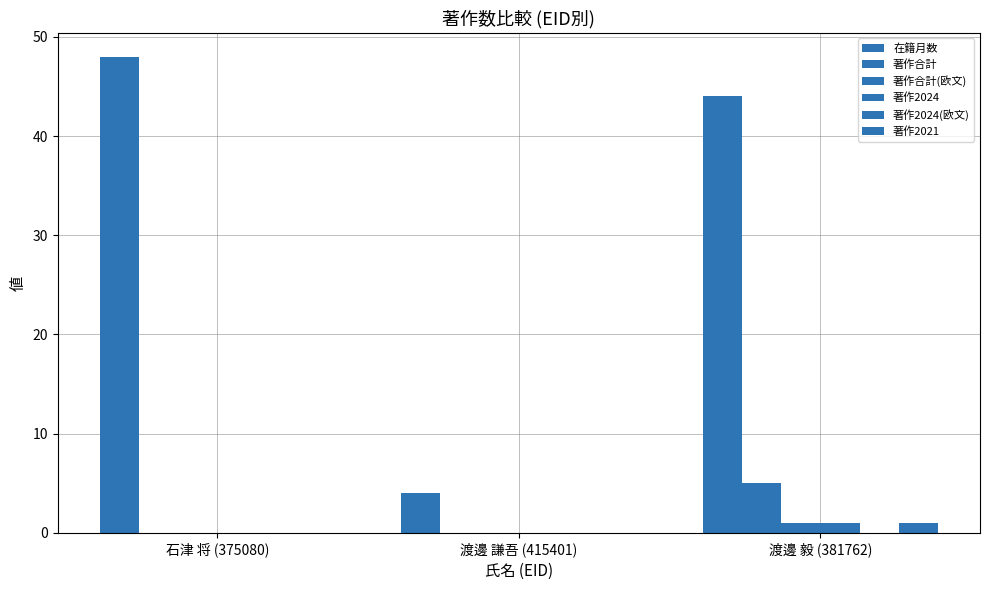

What is the label of the 2nd bar from the left?

渡邊 謙吾 (415401)